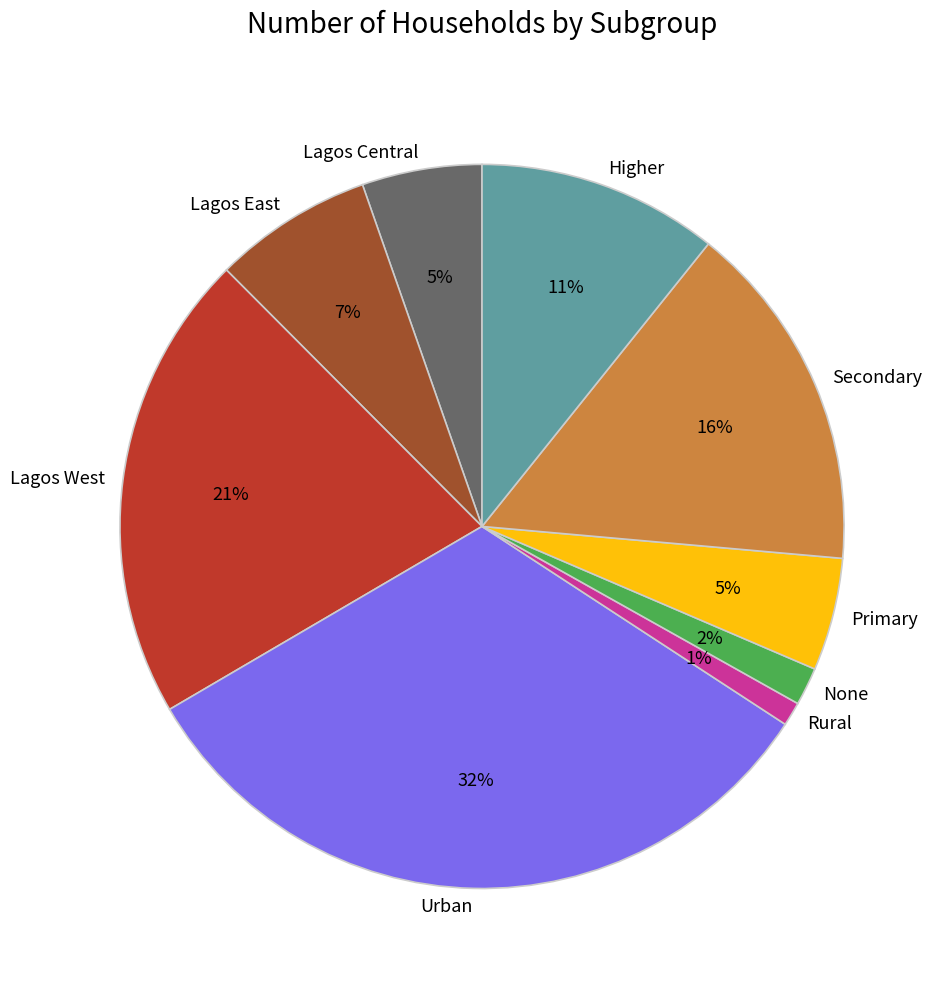

The None slice represents 2% of the pie. True or false?

True